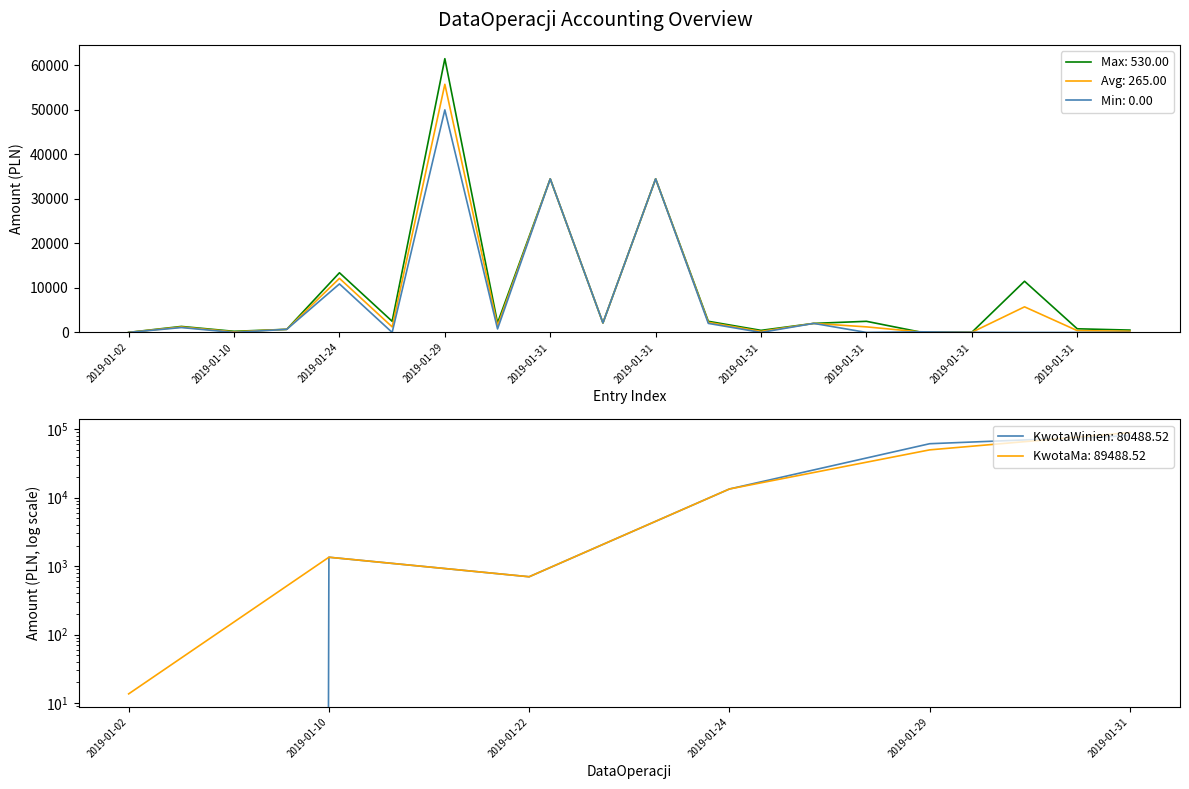

Is the value of KwotaMa at 2019-01-31 greater than the value of KwotaWinien at 2019-01-31?

Yes